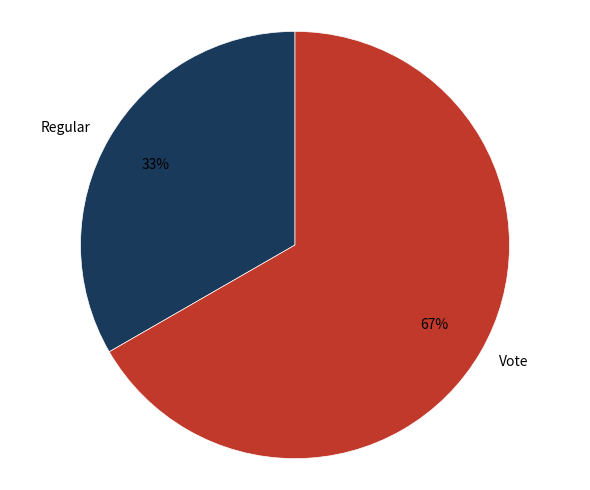

To the nearest percent, what is the average slice percentage?

50%